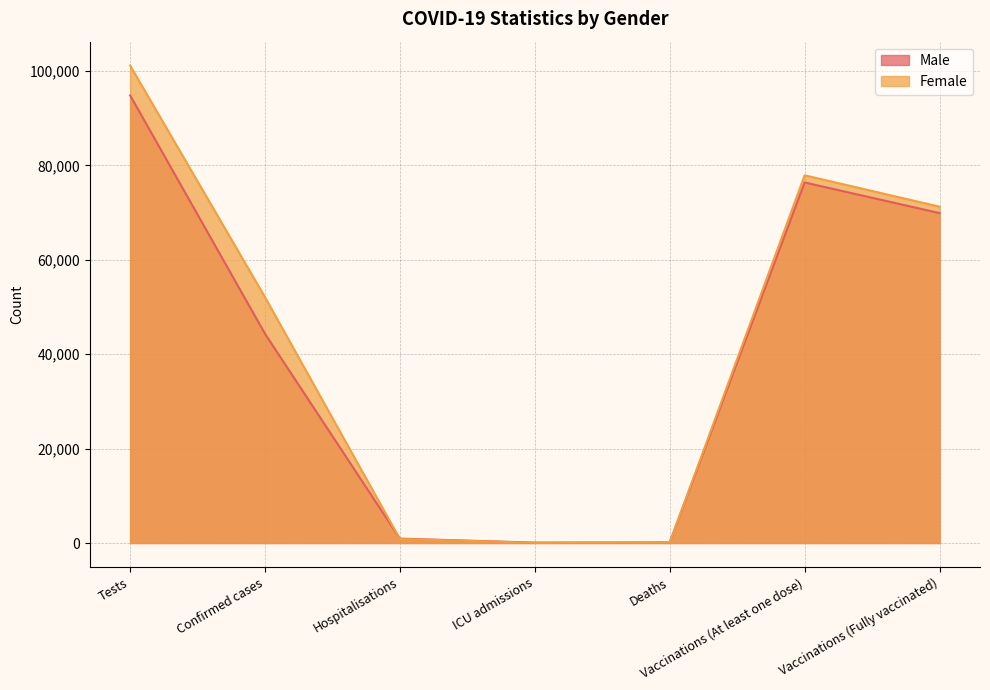

What is the label of the 6th point from the left?

Vaccinations (At least one dose)